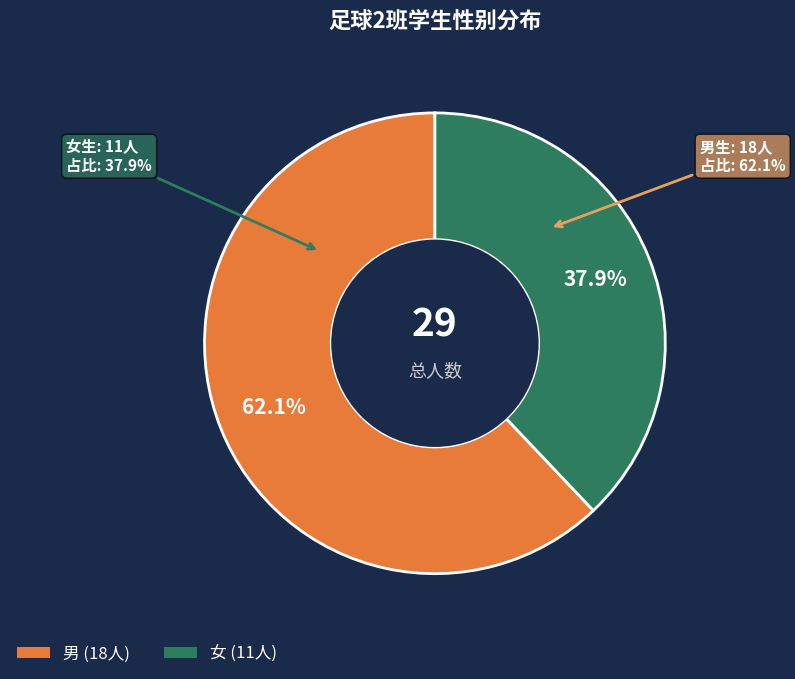

How much of the chart is everything except 男?

37.9%